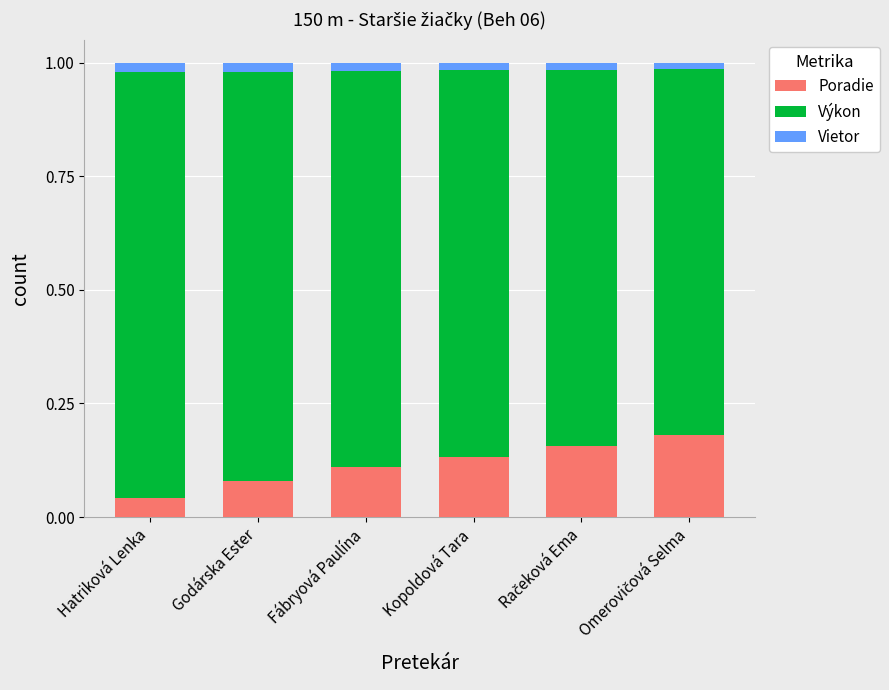

Where is Poradie nearest to the value 0?

Hatriková Lenka